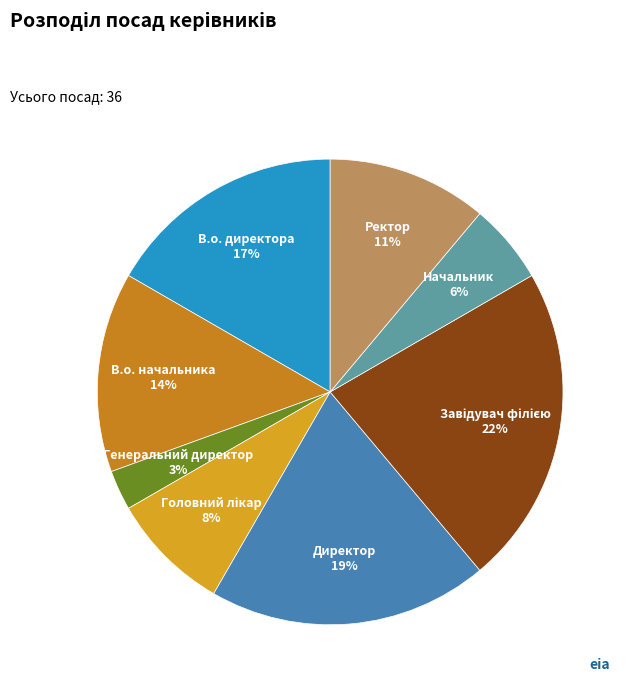

To the nearest percent, what percentage of the pie is В.о. директора?

17%